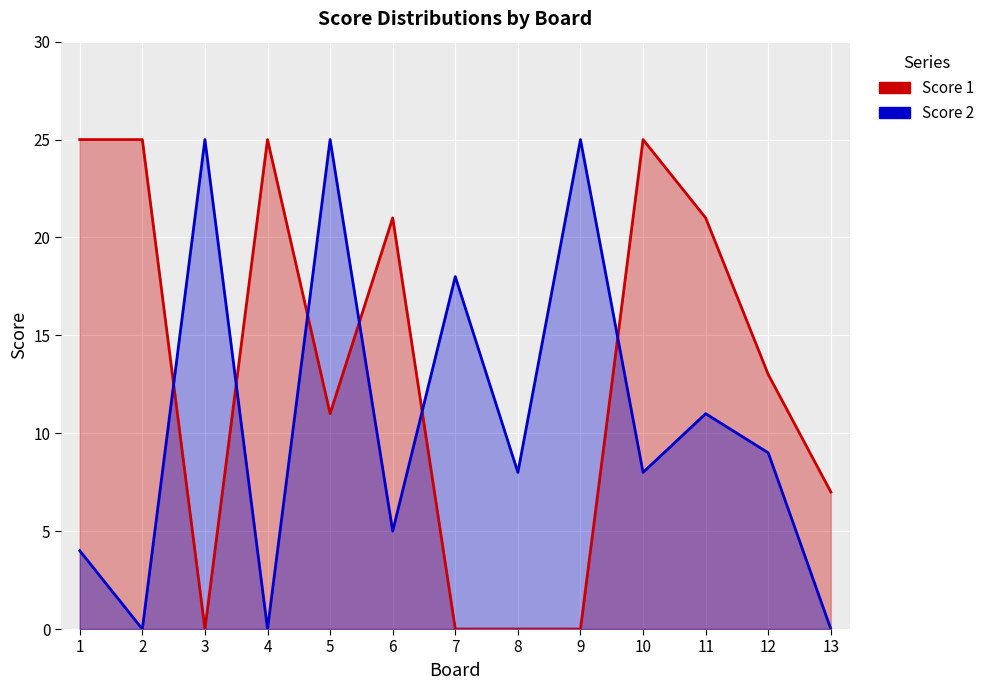

The value of Score 1 at 5 is 11. True or false?

True